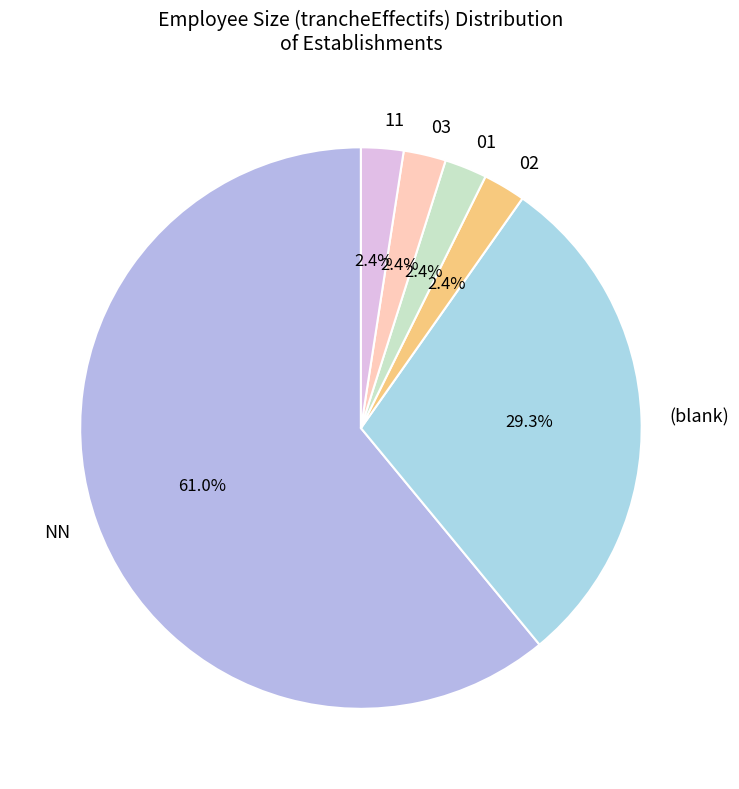

Which slice is the largest?

NN